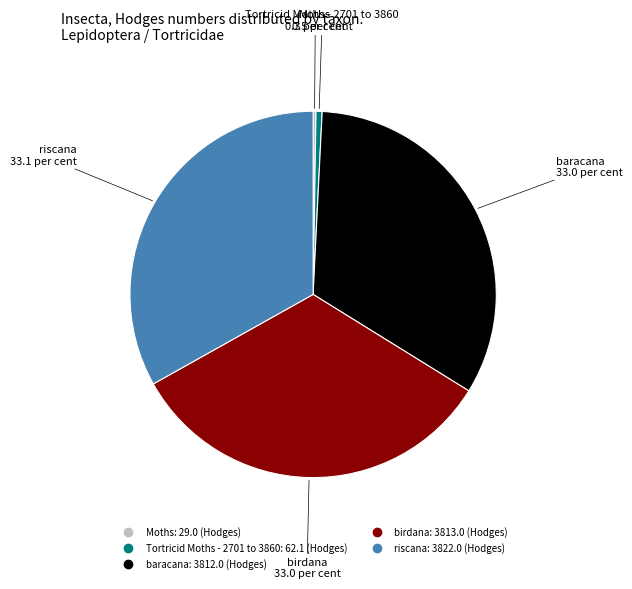

The baracana slice represents 33% of the pie. True or false?

True